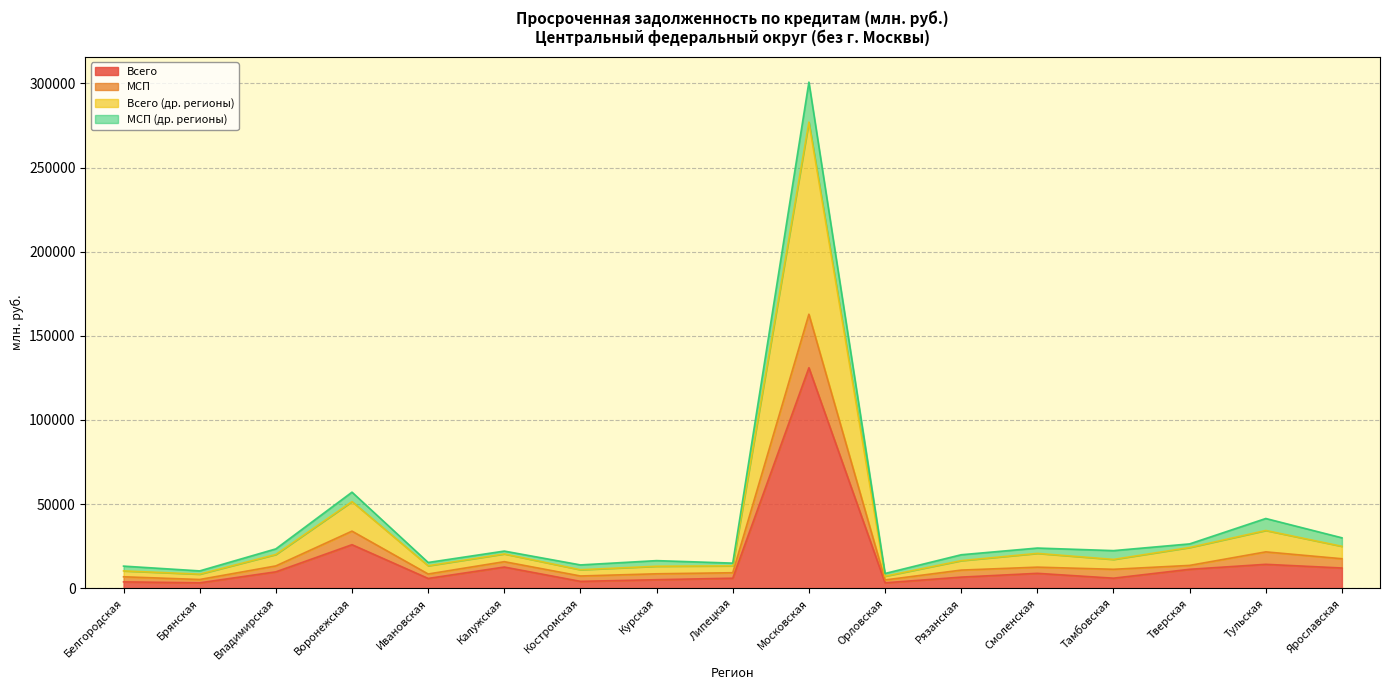

How many lines are shown in the chart?

4